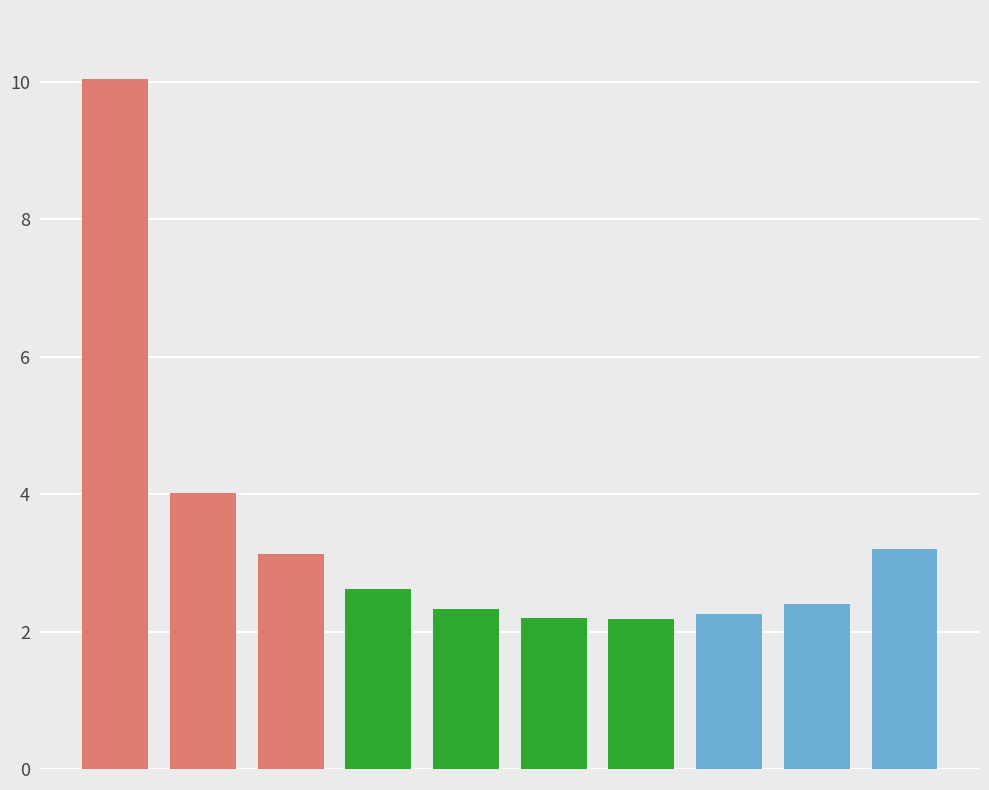

What is the greatest value displayed?

10.0